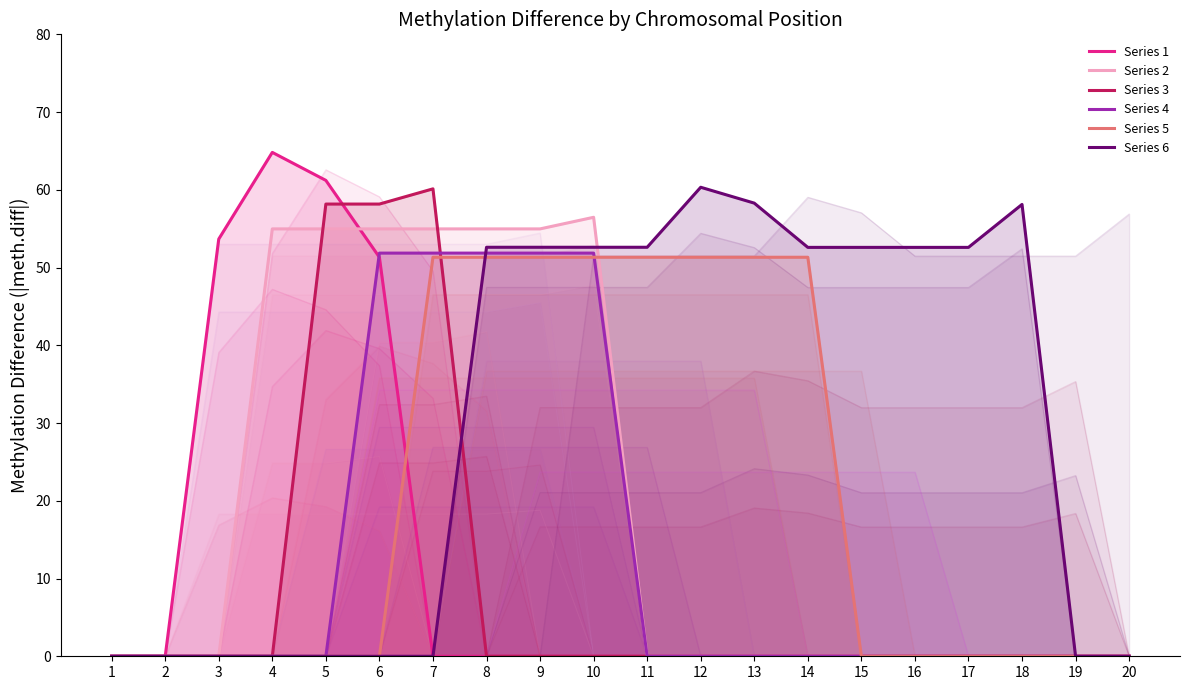

Reading left to right, list all the values displayed in this chart.

Series 1: 1=0.0	2=0.0	3=53.7	4=64.8	5=61.2	6=51.3	7=0.0	8=0.0	9=0.0	10=0.0	11=0.0	12=0.0	13=0.0	14=0.0	15=0.0	16=0.0	17=0.0	18=0.0	19=0.0	20=0.0
Series 2: 1=0.0	2=0.0	3=0.0	4=55.0	5=55.0	6=55.0	7=55.0	8=55.0	9=55.0	10=56.5	11=0.0	12=0.0	13=0.0	14=0.0	15=0.0	16=0.0	17=0.0	18=0.0	19=0.0	20=0.0
Series 3: 1=0.0	2=0.0	3=0.0	4=0.0	5=58.2	6=58.2	7=60.1	8=0.0	9=0.0	10=0.0	11=0.0	12=0.0	13=0.0	14=0.0	15=0.0	16=0.0	17=0.0	18=0.0	19=0.0	20=0.0
Series 4: 1=0.0	2=0.0	3=0.0	4=0.0	5=0.0	6=51.9	7=51.9	8=51.9	9=51.9	10=51.9	11=0.0	12=0.0	13=0.0	14=0.0	15=0.0	16=0.0	17=0.0	18=0.0	19=0.0	20=0.0
Series 5: 1=0.0	2=0.0	3=0.0	4=0.0	5=0.0	6=0.0	7=51.3	8=51.3	9=51.3	10=51.3	11=51.3	12=51.3	13=51.3	14=51.3	15=0.0	16=0.0	17=0.0	18=0.0	19=0.0	20=0.0
Series 6: 1=0.0	2=0.0	3=0.0	4=0.0	5=0.0	6=0.0	7=0.0	8=52.6	9=52.6	10=52.6	11=52.6	12=60.3	13=58.3	14=52.6	15=52.6	16=52.6	17=52.6	18=58.1	19=0.0	20=0.0